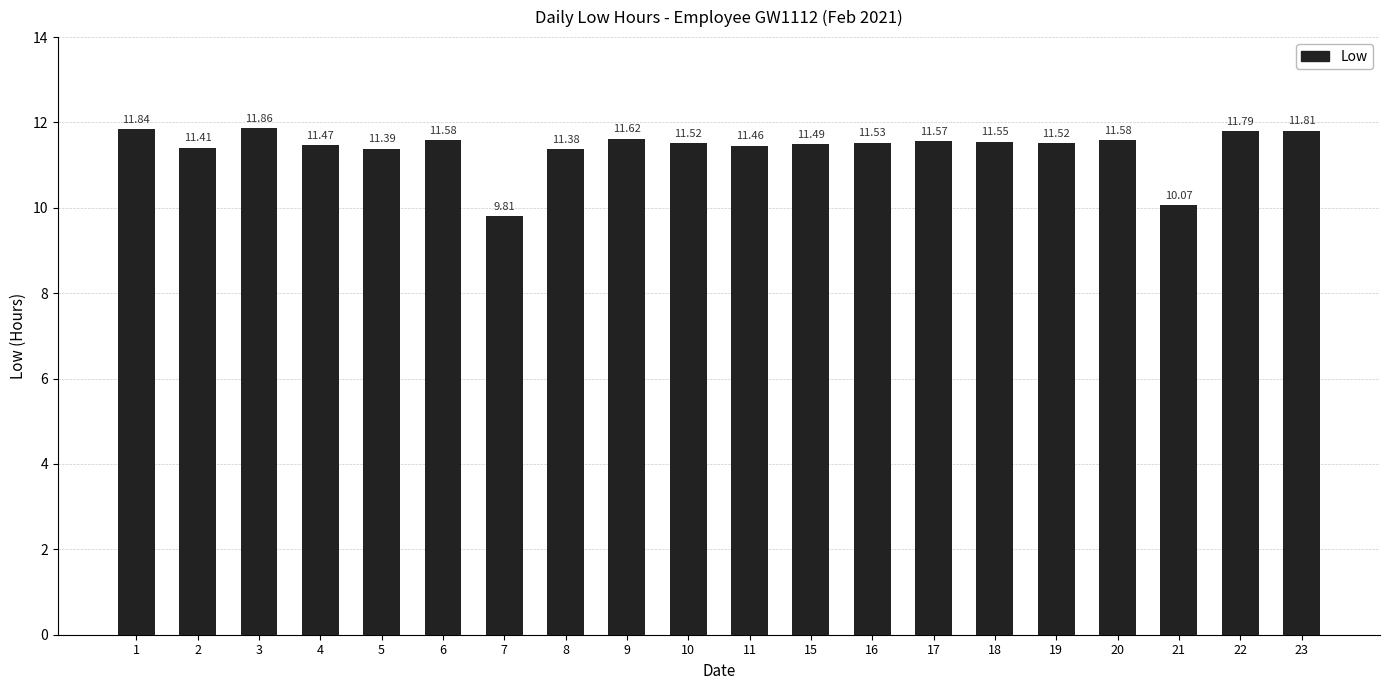

Reading right to left, what are all the values shown in this chart?

23=11.8	22=11.8	21=10.1	20=11.6	19=11.5	18=11.6	17=11.6	16=11.5	15=11.5	11=11.5	10=11.5	9=11.6	8=11.4	7=9.8	6=11.6	5=11.4	4=11.5	3=11.9	2=11.4	1=11.8